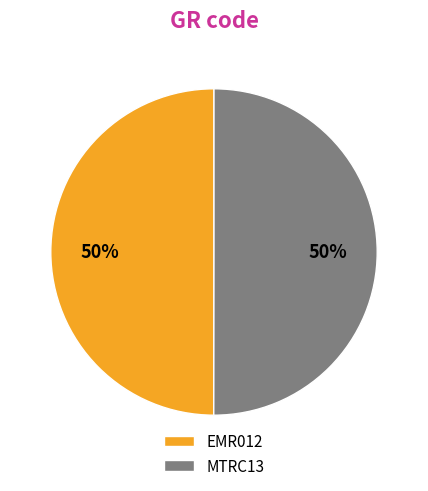

Approximately how many times larger is the value at EMR012 compared to MTRC13?

1.0